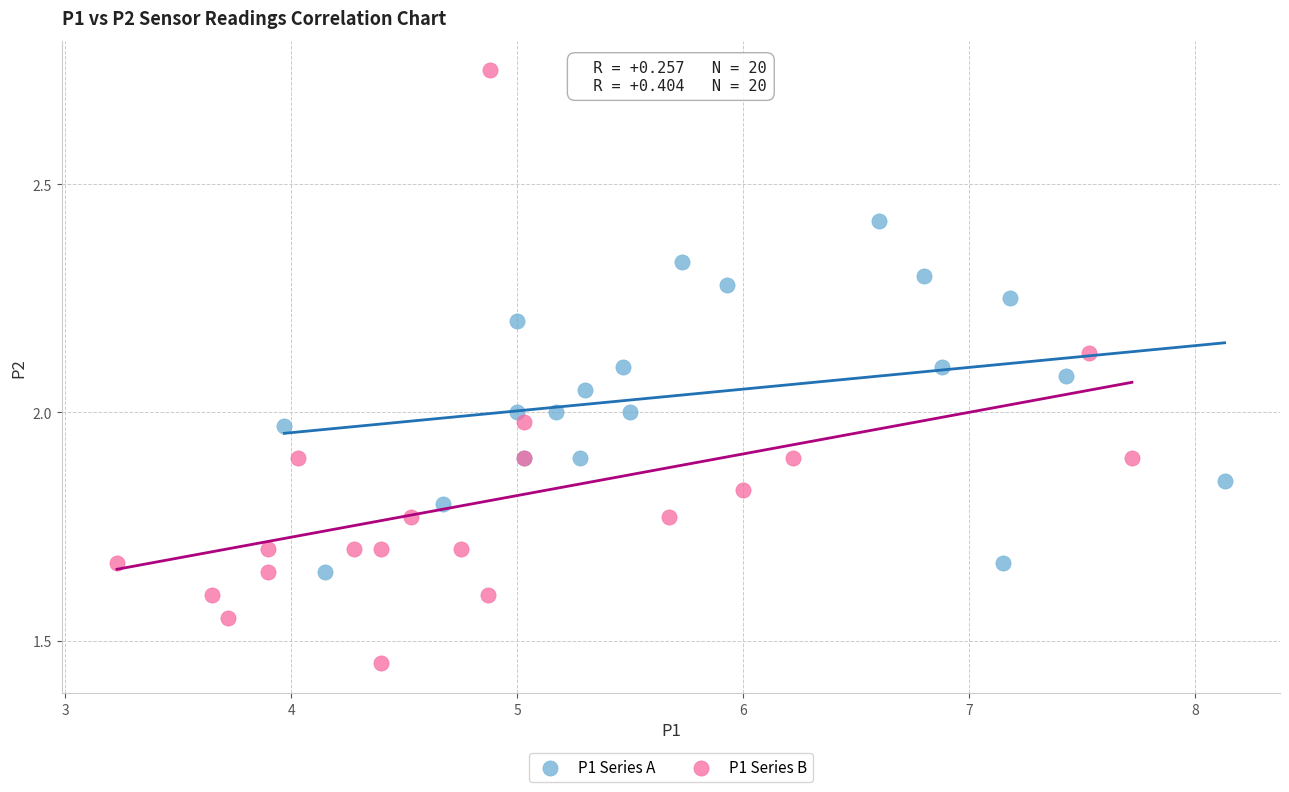

Which series has the widest spread of Y values?

P1 Series B